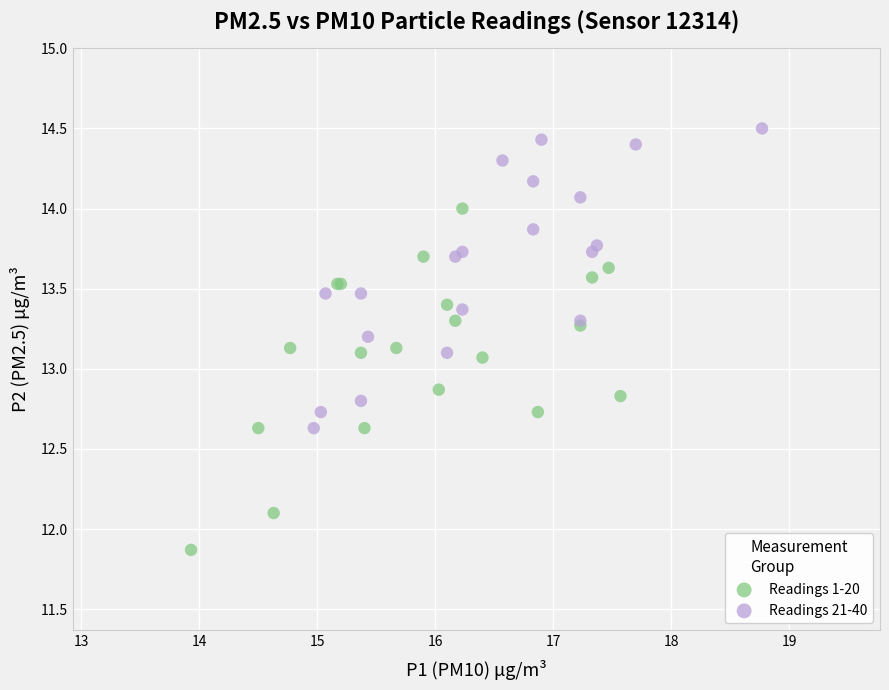

Which series has the widest spread of Y values?

Readings 1-20